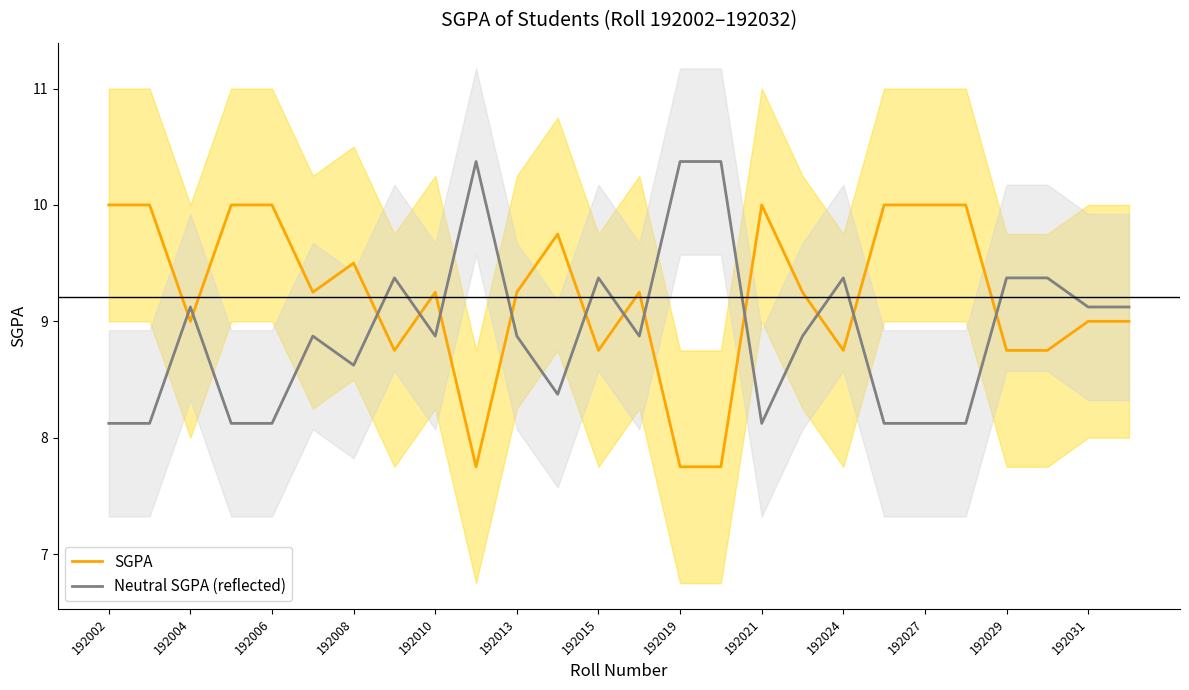

What is the maximum value for Neutral SGPA (reflected)?

10.4